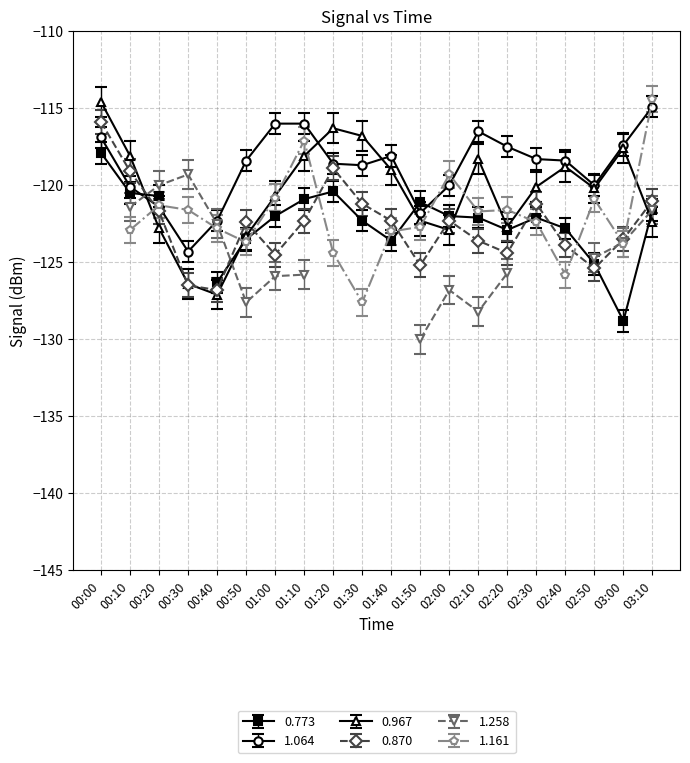

Between which two adjacent categories do 0.967 and 0.870 first intersect?

00:10 and 00:20